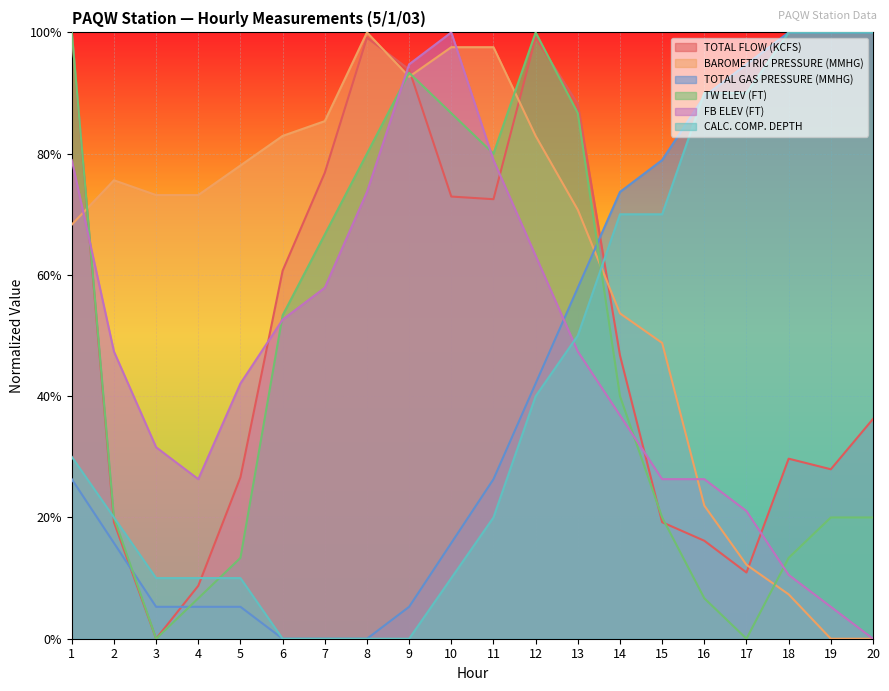

The TOTAL FLOW (KCFS) series shows 0.6 at 8. True or false?

False